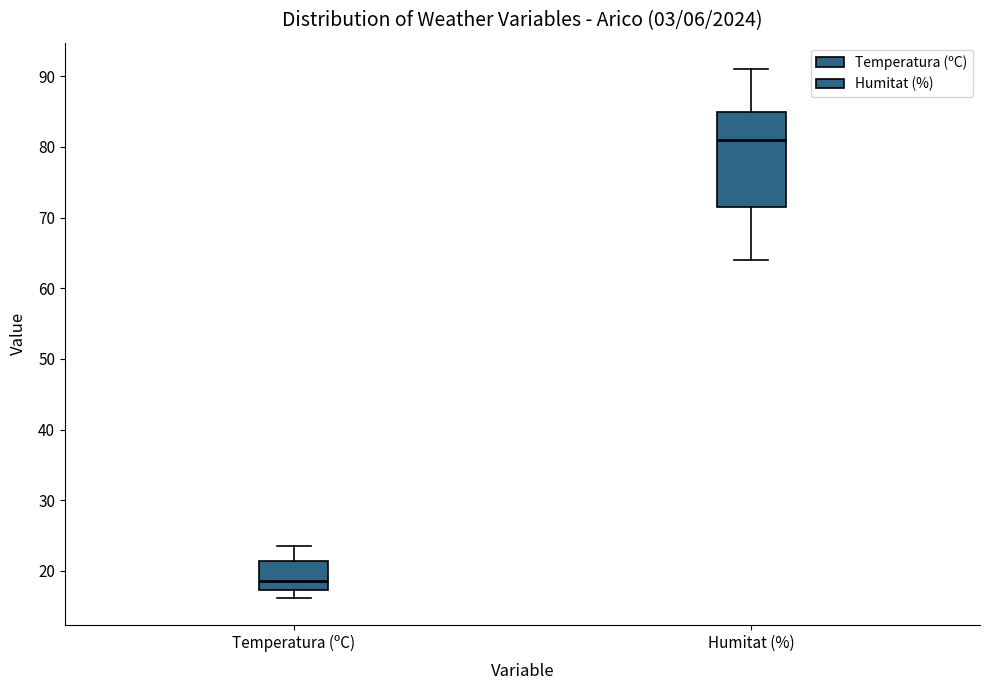

Comparing the boxes themselves (not the whiskers), which one is the tallest?

Humitat (%)